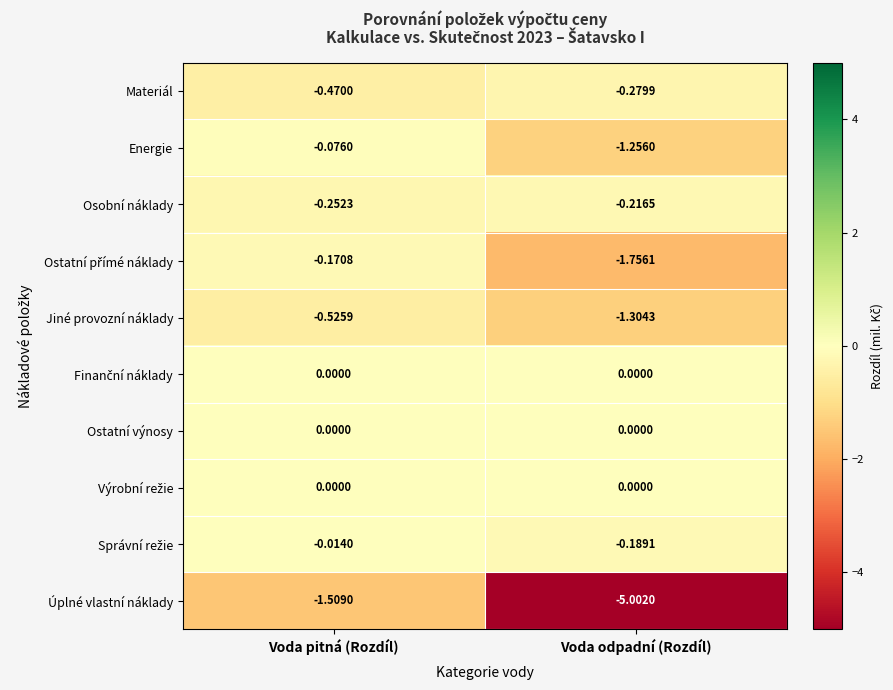

At which category does the chart reach its minimum across all series?

Voda odpadní (Rozdíl)